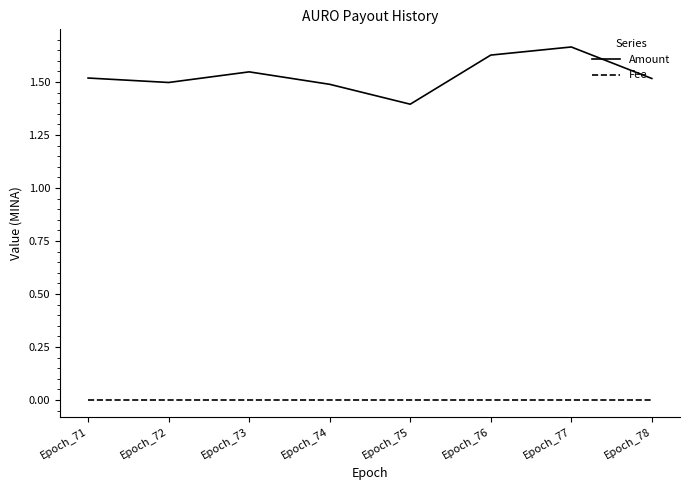

The value of Fee at Epoch_76 is 0.0. True or false?

True